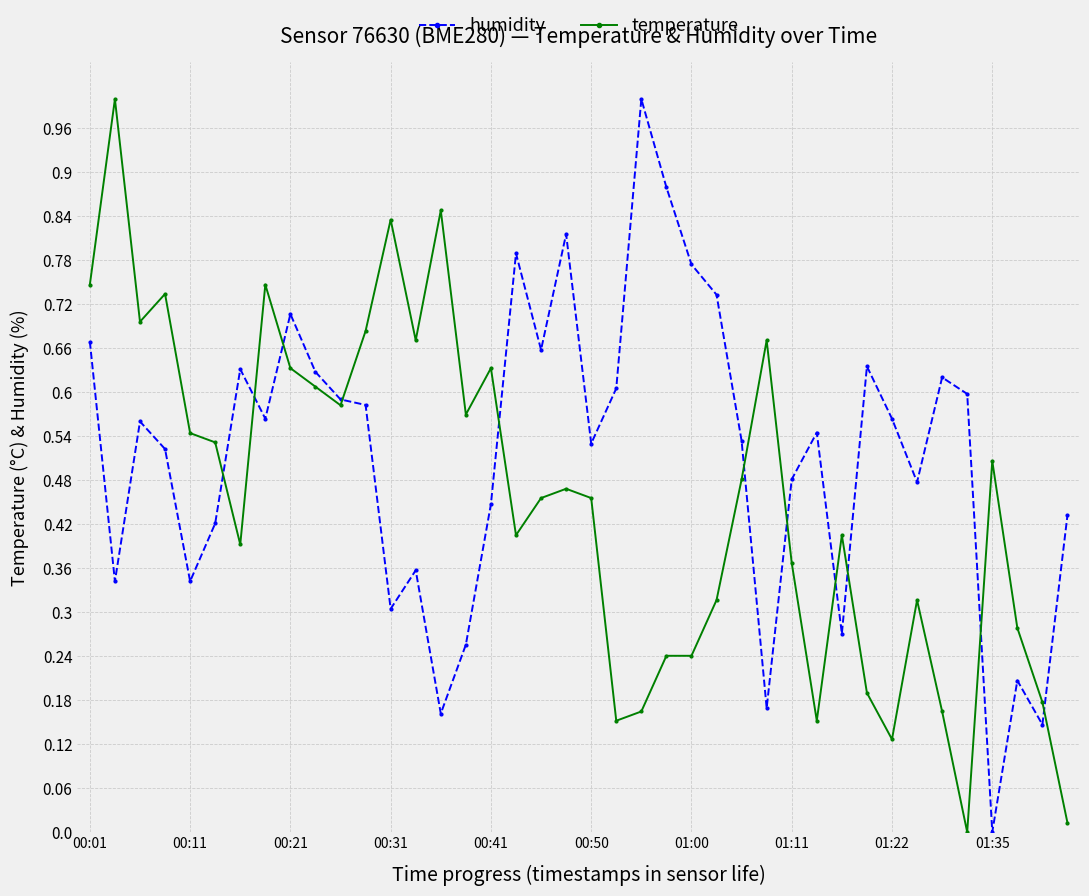

True or false: temperature has more than 0 interior local peaks.

True